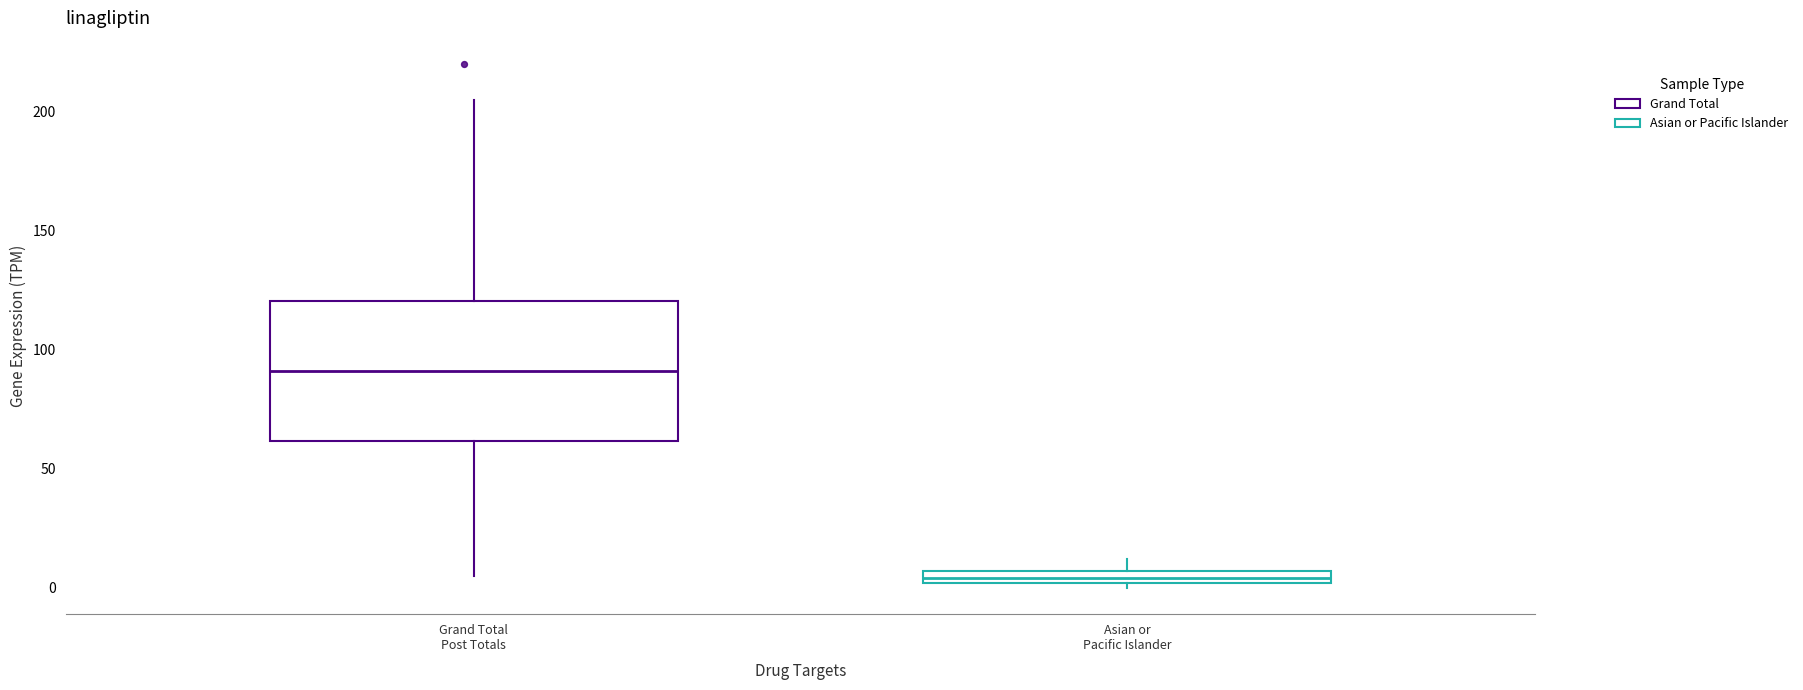

Which box's median line is the lowest?

Asian or Pacific Islander